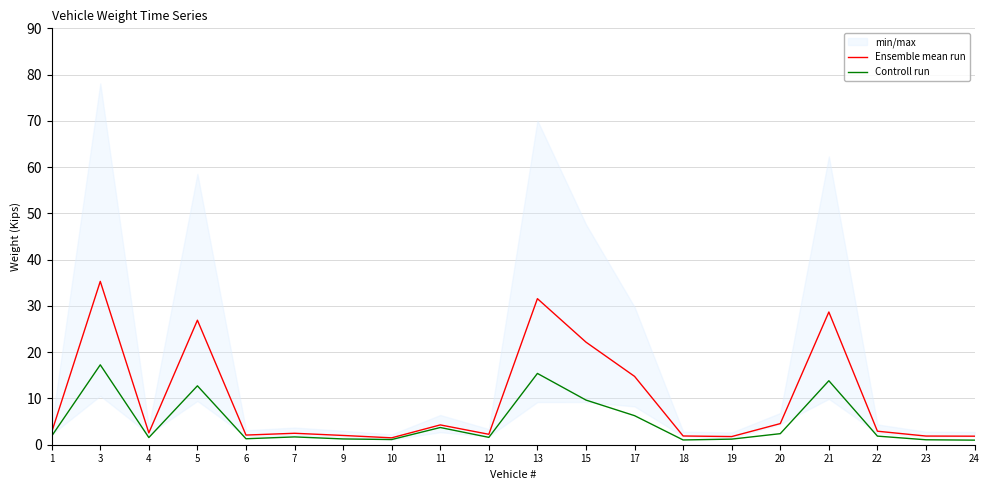

Between 10 and 12, which series saw the biggest shift?

Ensemble mean run